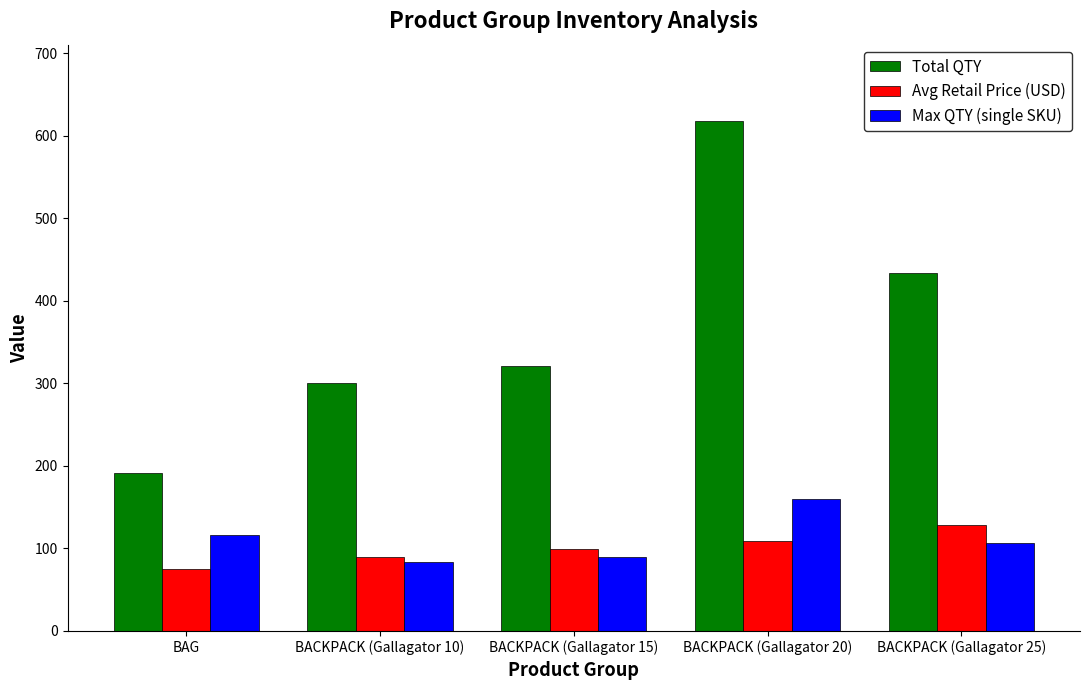

What is the average value of the Total QTY series?

373.2